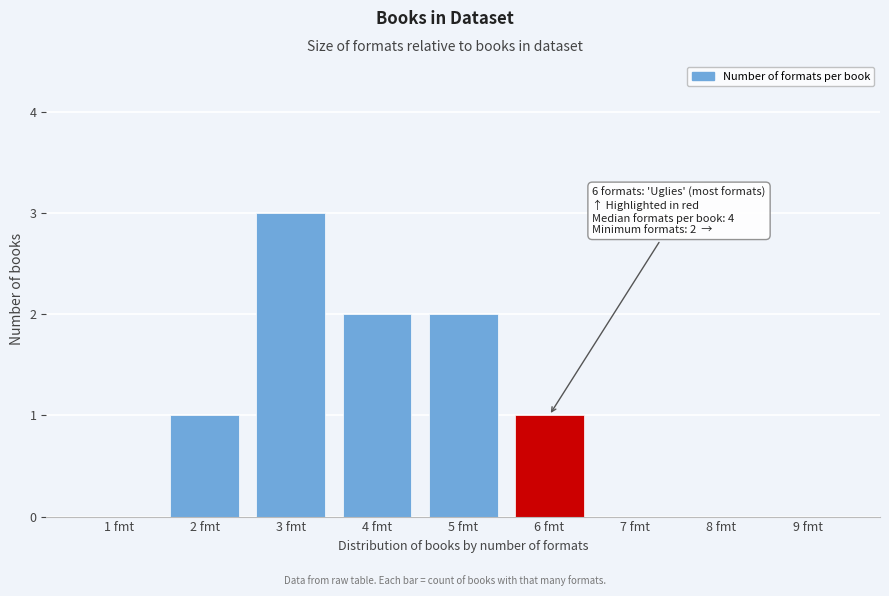

Reading right to left, transcribe all the data shown in this chart.

9 fmt=0	8 fmt=0	7 fmt=0	6 fmt=1	5 fmt=2	4 fmt=2	3 fmt=3	2 fmt=1	1 fmt=0